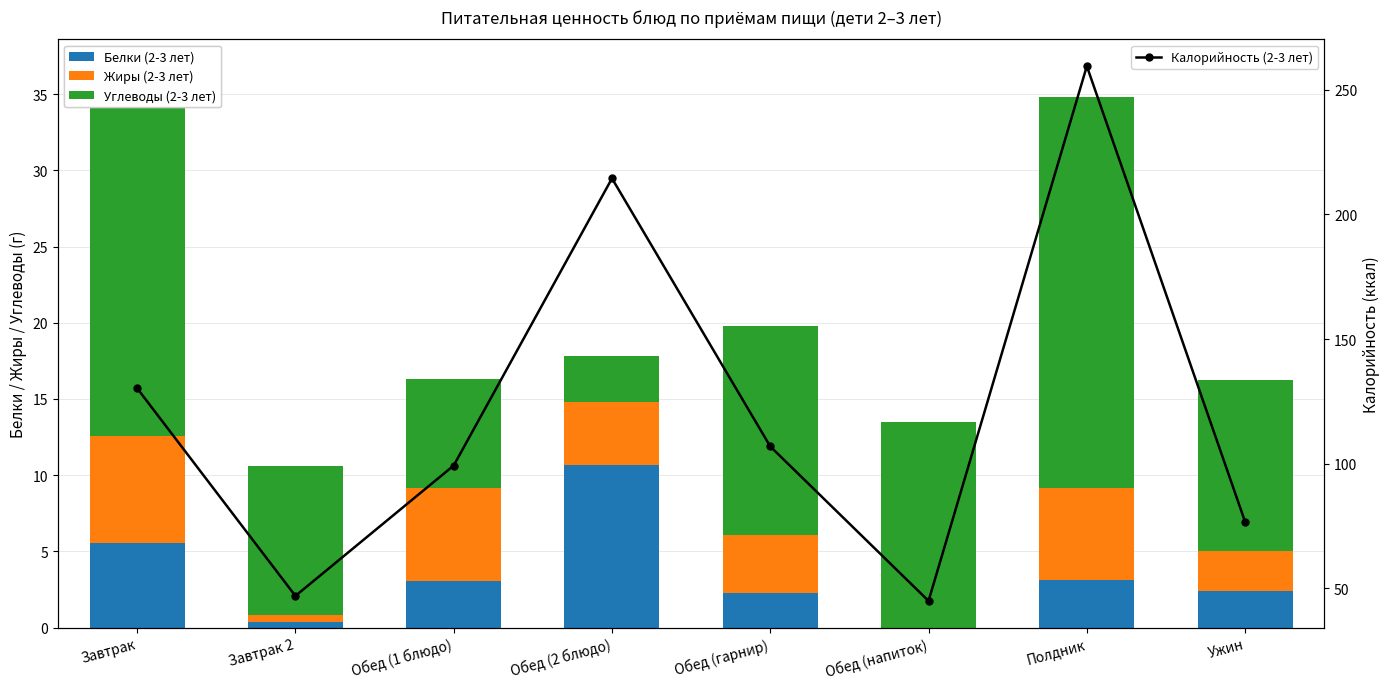

Reading right to left, transcribe all the data shown in this chart.

Белки (2-3 лет): 2.4	3.1	0.0	2.3	10.7	3.1	0.4	5.5
Жиры (2-3 лет): 2.6	6.0	0.0	3.8	4.1	6.1	0.4	7.0
Углеводы (2-3 лет): 11.2	25.6	13.5	13.7	3.0	7.1	9.8	24.1
Калорийность (2-3 лет): 76.7	259.4	45.0	106.9	214.4	99.3	47.0	130.2